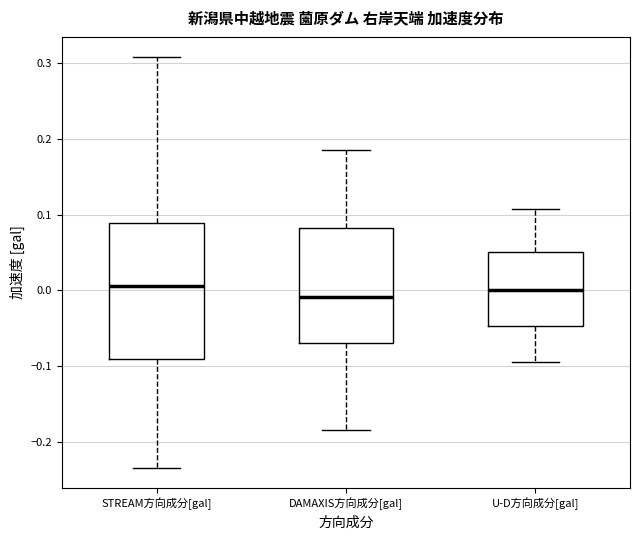

Where does the lower whisker of the box for U-D方向成分[gal] end on the y-axis? The values are not printed on the chart, so give them approximately, as read against the axis.

-0.09